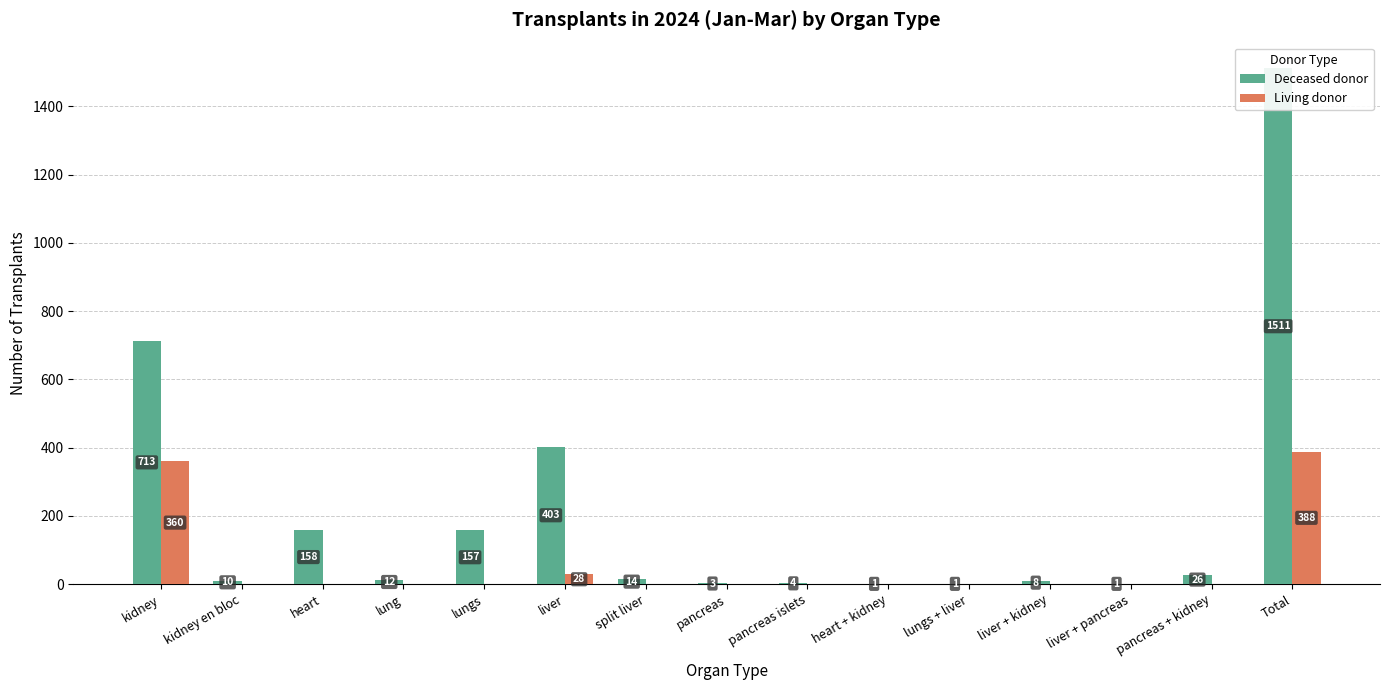

Which label corresponds to the smallest value in the chart?

kidney en bloc